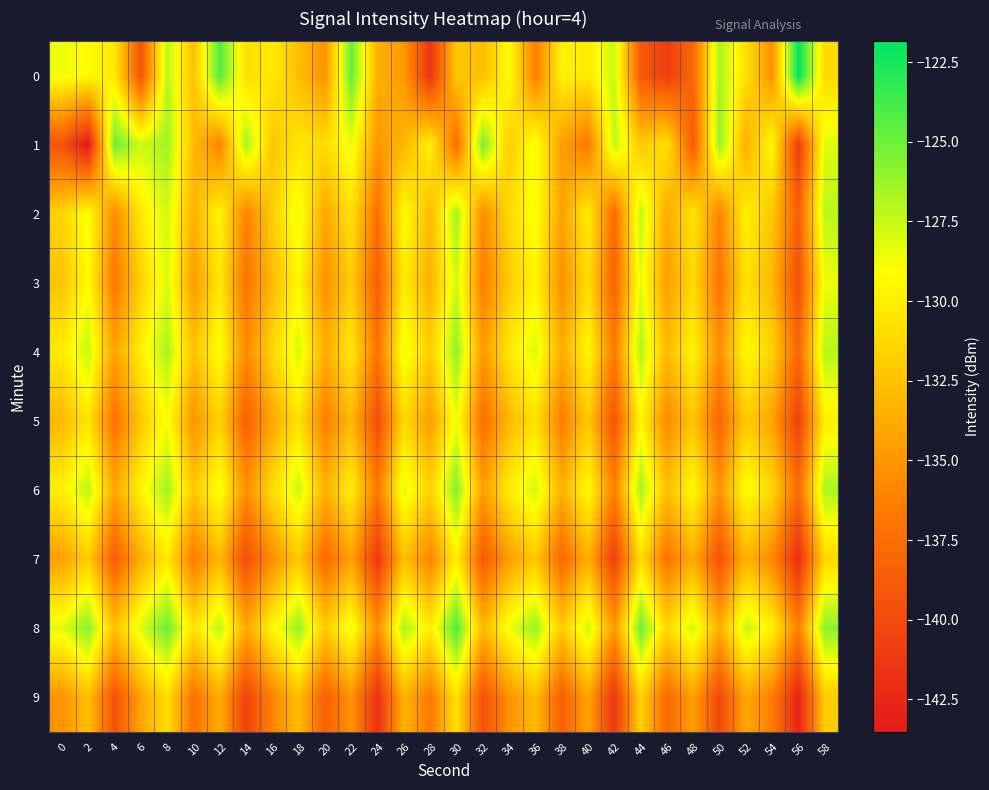

How many distinct data groups are displayed?

10